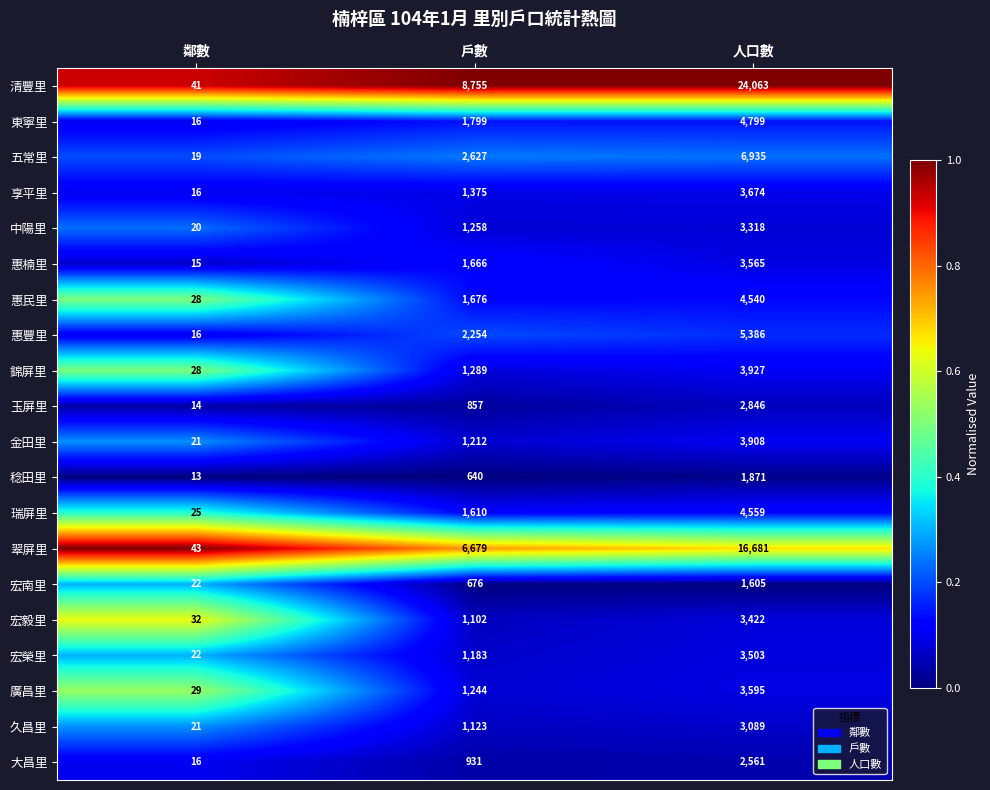

The value of 東寧里 at 鄰數 is 10. True or false?

False